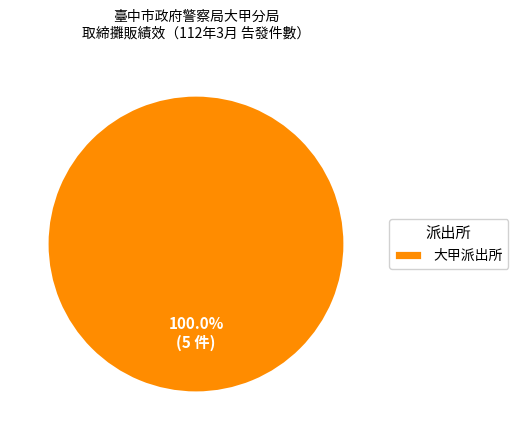

Does 大甲派出所 represent more than half of the total?

Yes